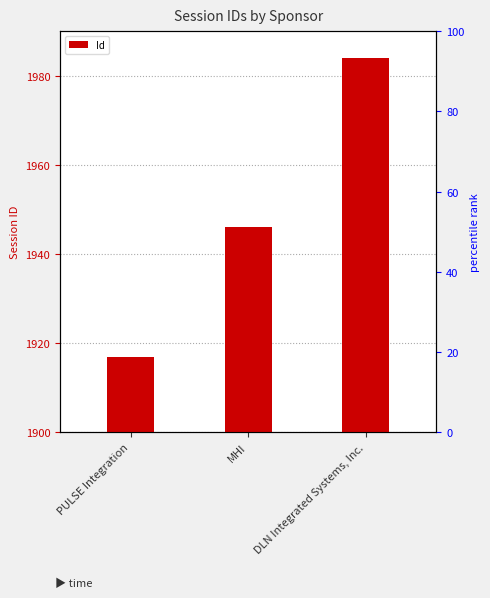

How many categories are shown in the chart?

3